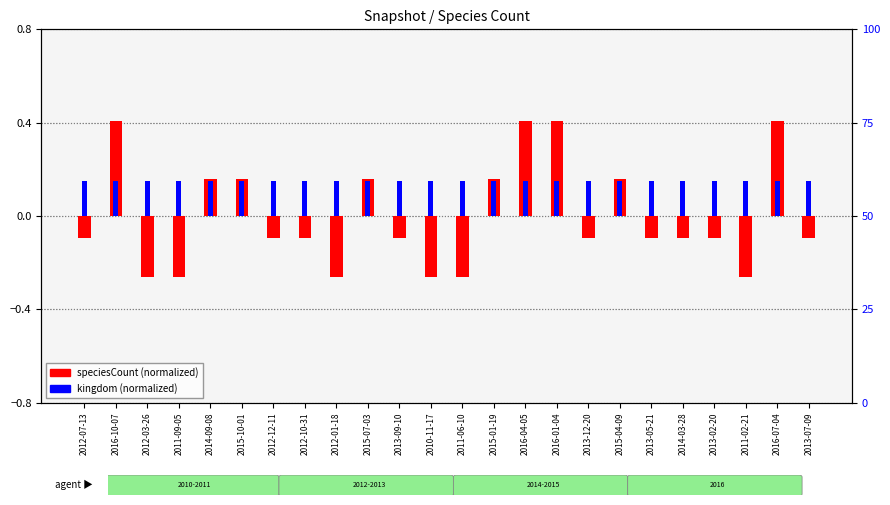

Reading left to right, list all the values displayed in this chart.

speciesCount (normalized): 2012-07-13=-0.1	2016-10-07=0.4	2012-03-26=-0.3	2011-09-05=-0.3	2014-09-08=0.2	2015-10-01=0.2	2012-12-11=-0.1	2012-10-31=-0.1	2012-01-18=-0.3	2015-07-03=0.2	2013-09-10=-0.1	2010-11-17=-0.3	2011-06-10=-0.3	2015-01-19=0.2	2016-04-05=0.4	2016-01-04=0.4	2013-12-20=-0.1	2015-04-09=0.2	2013-05-21=-0.1	2014-03-28=-0.1	2013-02-20=-0.1	2011-02-21=-0.3	2016-07-04=0.4	2013-07-09=-0.1
kingdom (normalized): 2012-07-13=0.1	2016-10-07=0.1	2012-03-26=0.1	2011-09-05=0.1	2014-09-08=0.1	2015-10-01=0.1	2012-12-11=0.1	2012-10-31=0.1	2012-01-18=0.1	2015-07-03=0.1	2013-09-10=0.1	2010-11-17=0.1	2011-06-10=0.1	2015-01-19=0.1	2016-04-05=0.1	2016-01-04=0.1	2013-12-20=0.1	2015-04-09=0.1	2013-05-21=0.1	2014-03-28=0.1	2013-02-20=0.1	2011-02-21=0.1	2016-07-04=0.1	2013-07-09=0.1